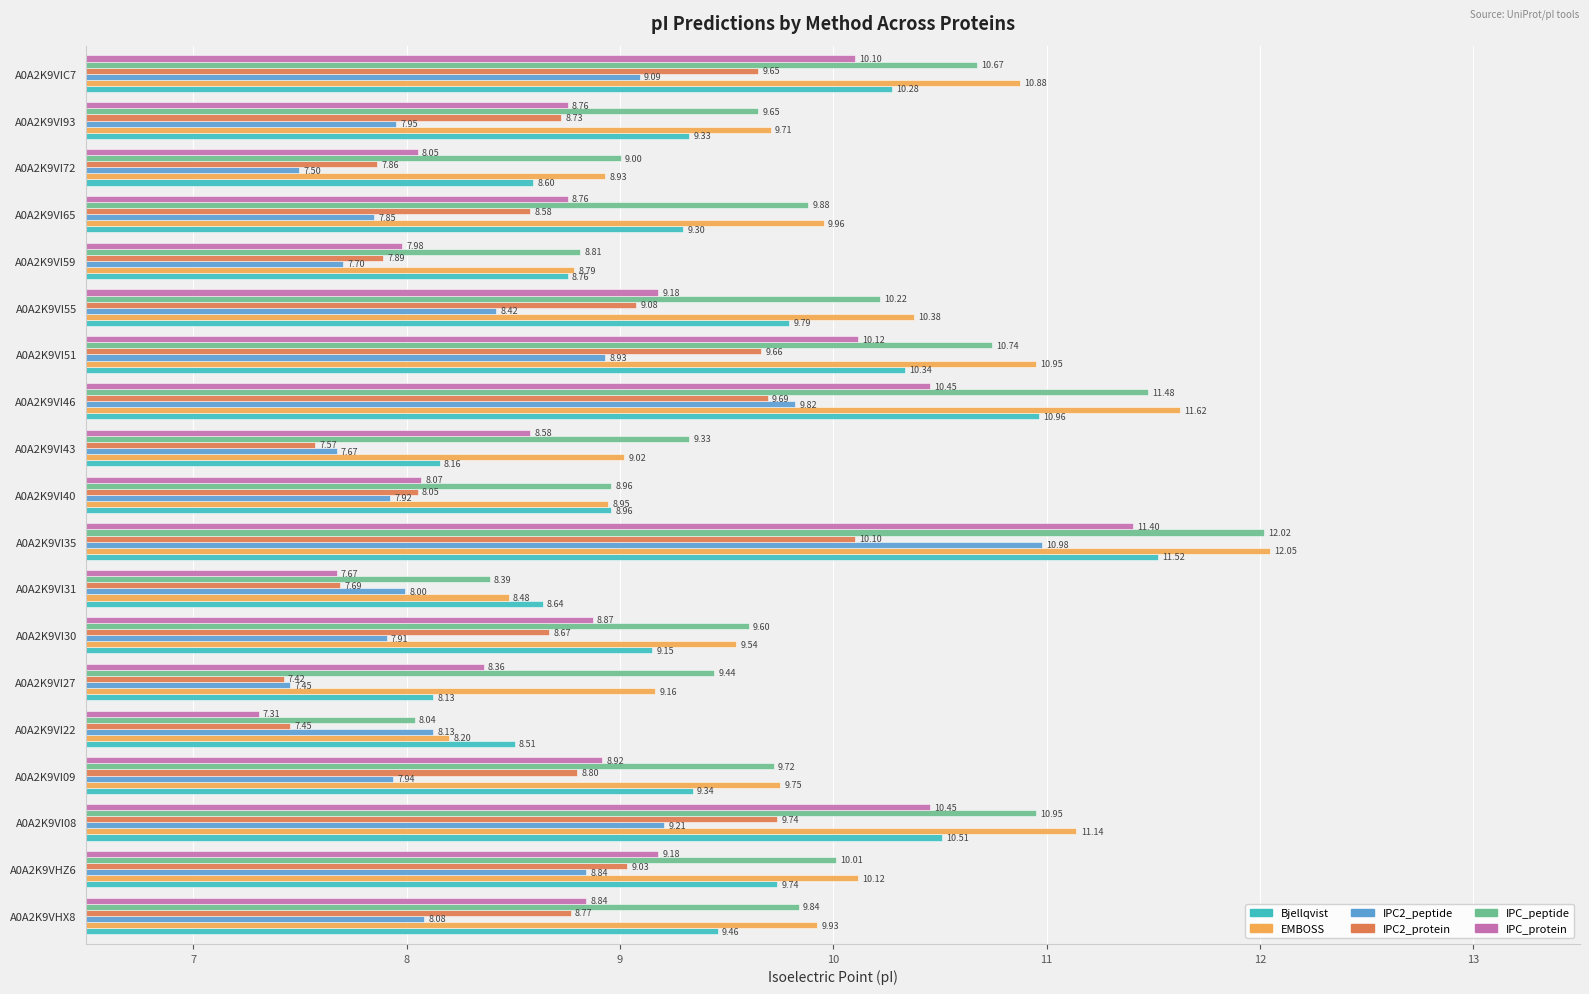

What is the average value of the IPC2_peptide series?

8.4